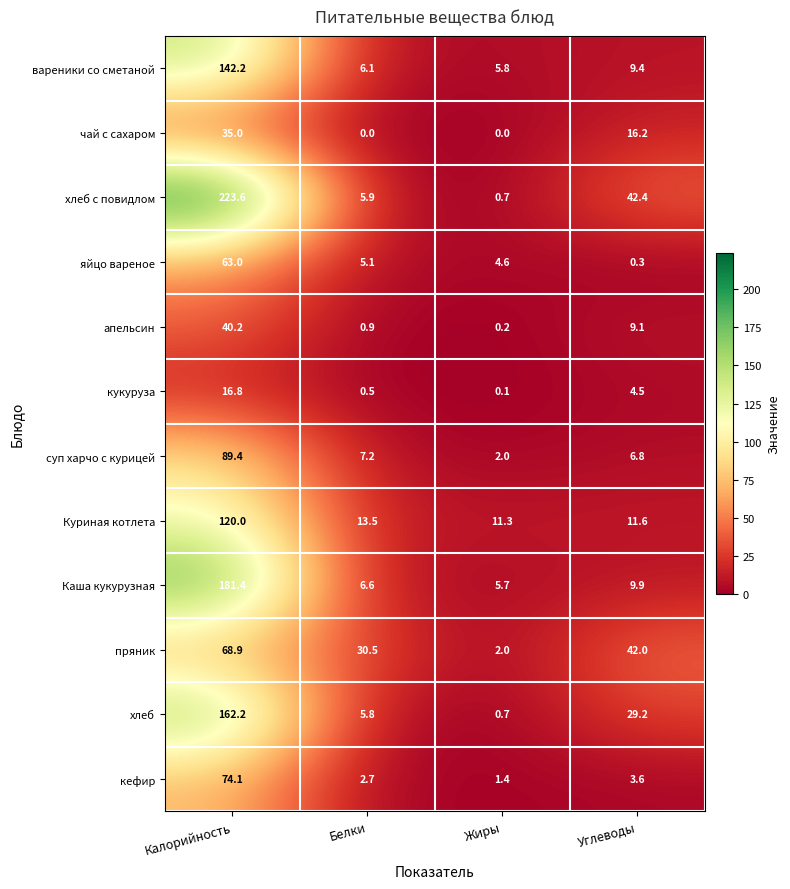

Is it true that суп харчо с курицей equals 6.8 at Углеводы?

True